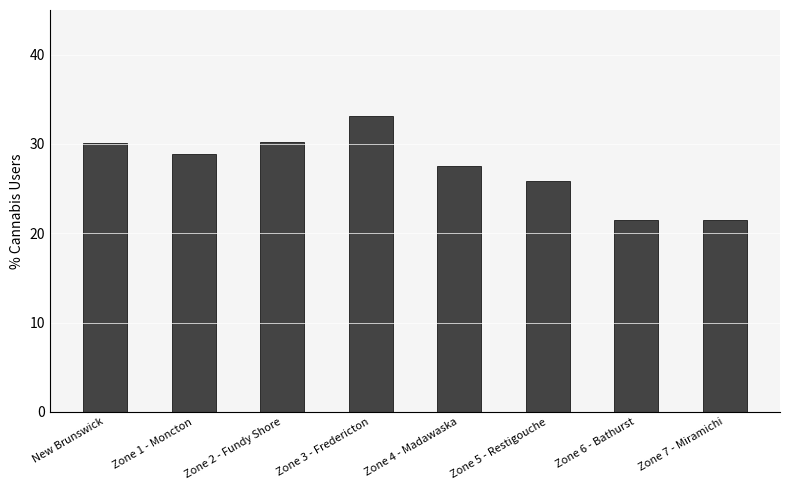

What is the label of the 5th bar from the left?

Zone 4 - Madawaska